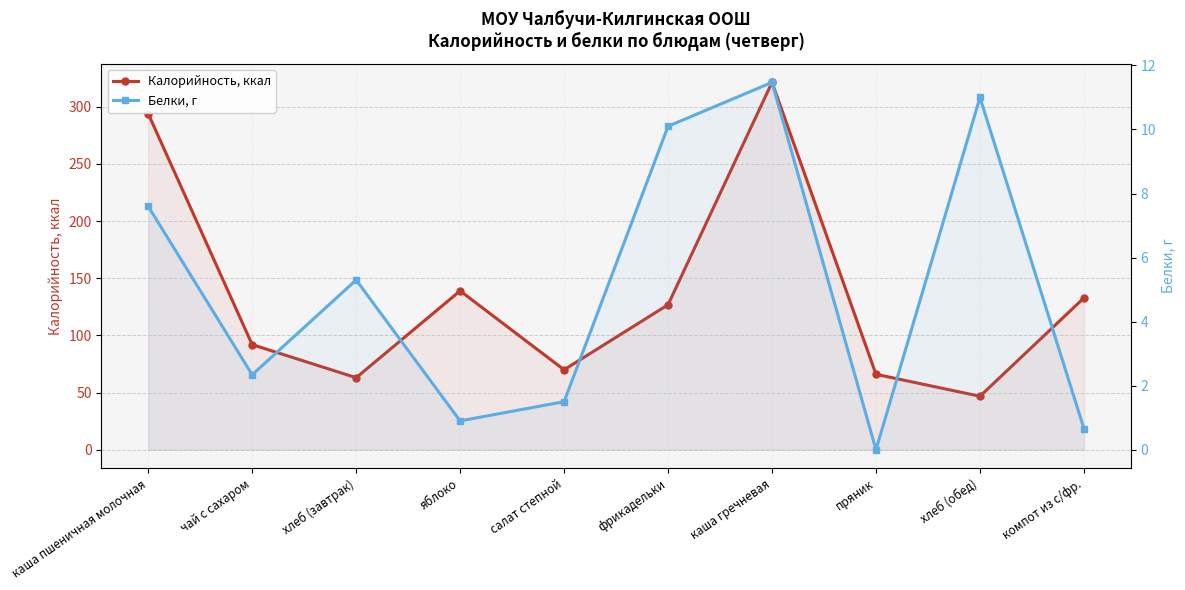

At which label is Калорийность, ккал closest to 184?

яблоко